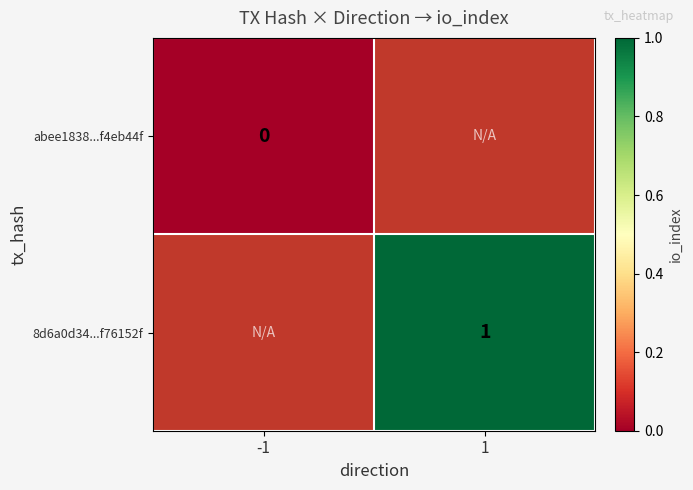

The 8d6a0d34...f76152f series shows 1.7 at 1. True or false?

False